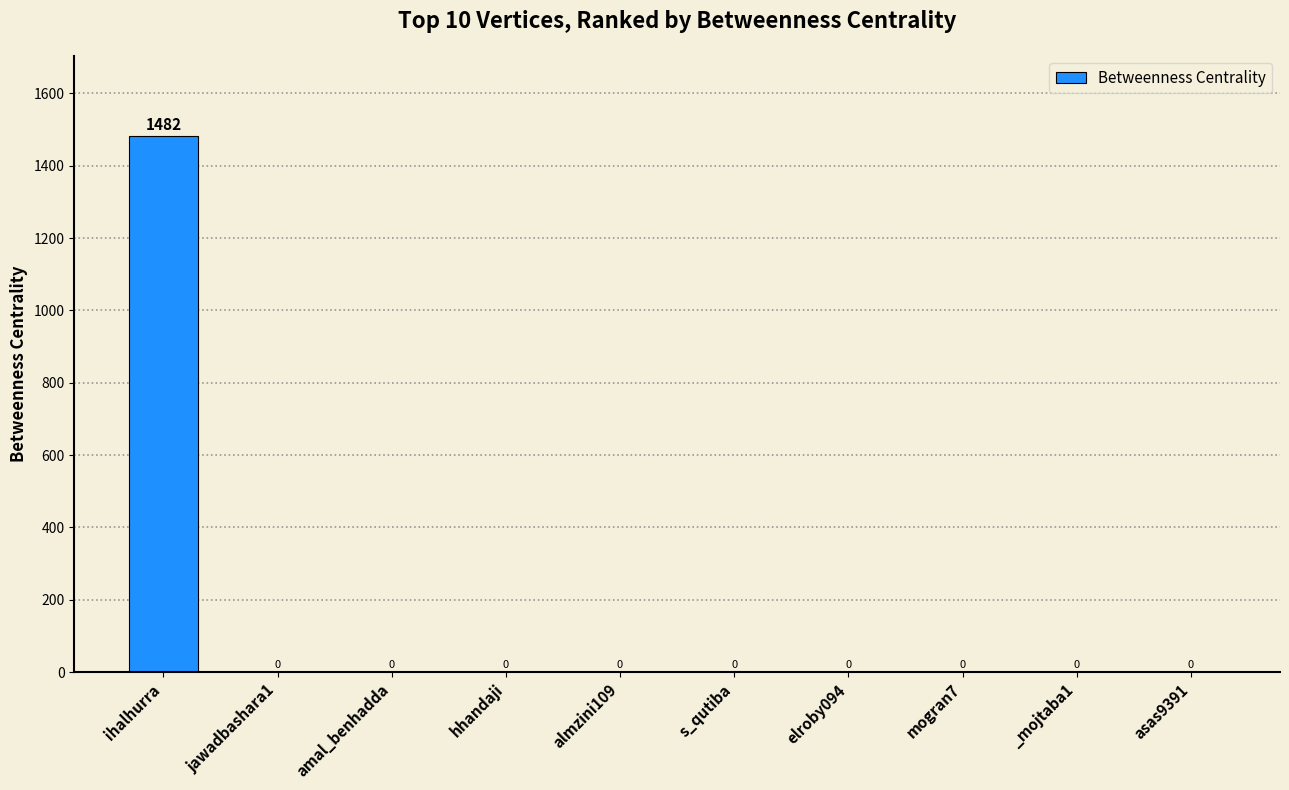

Reading left to right, transcribe all the data shown in this chart.

ihalhurra=1482	jawadbashara1=0	amal_benhadda=0	hhandaji=0	almzini109=0	s_qutiba=0	elroby094=0	mogran7=0	_mojtaba1=0	asas9391=0